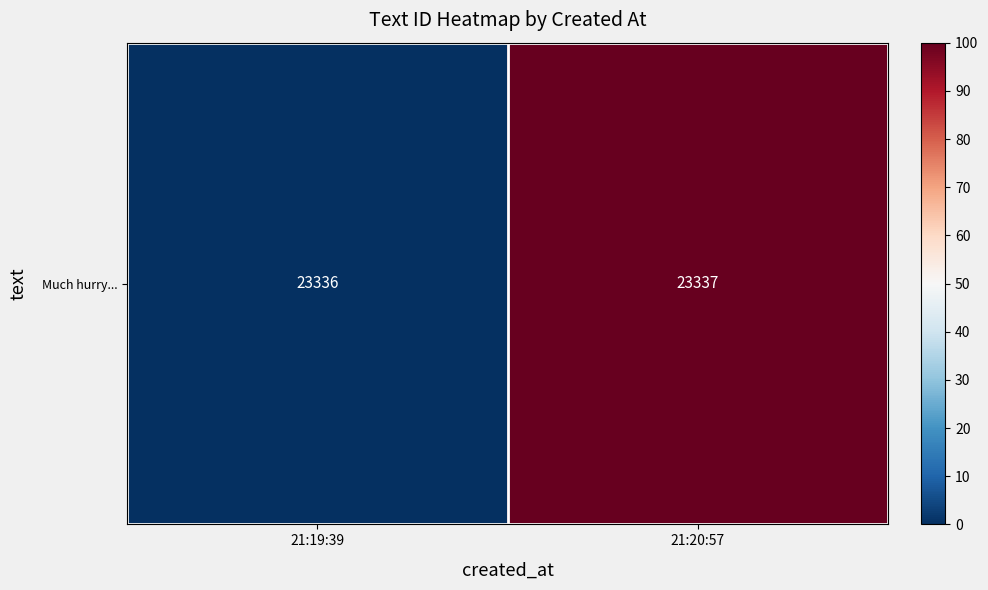

True or false: the data shows 0 at 21:19:39.

True